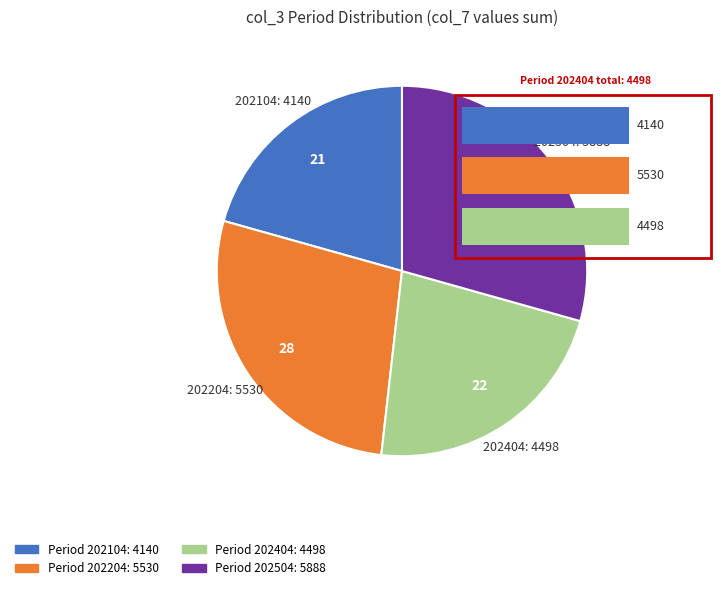

Is the sum of 202504 and 202204 greater than half?

Yes